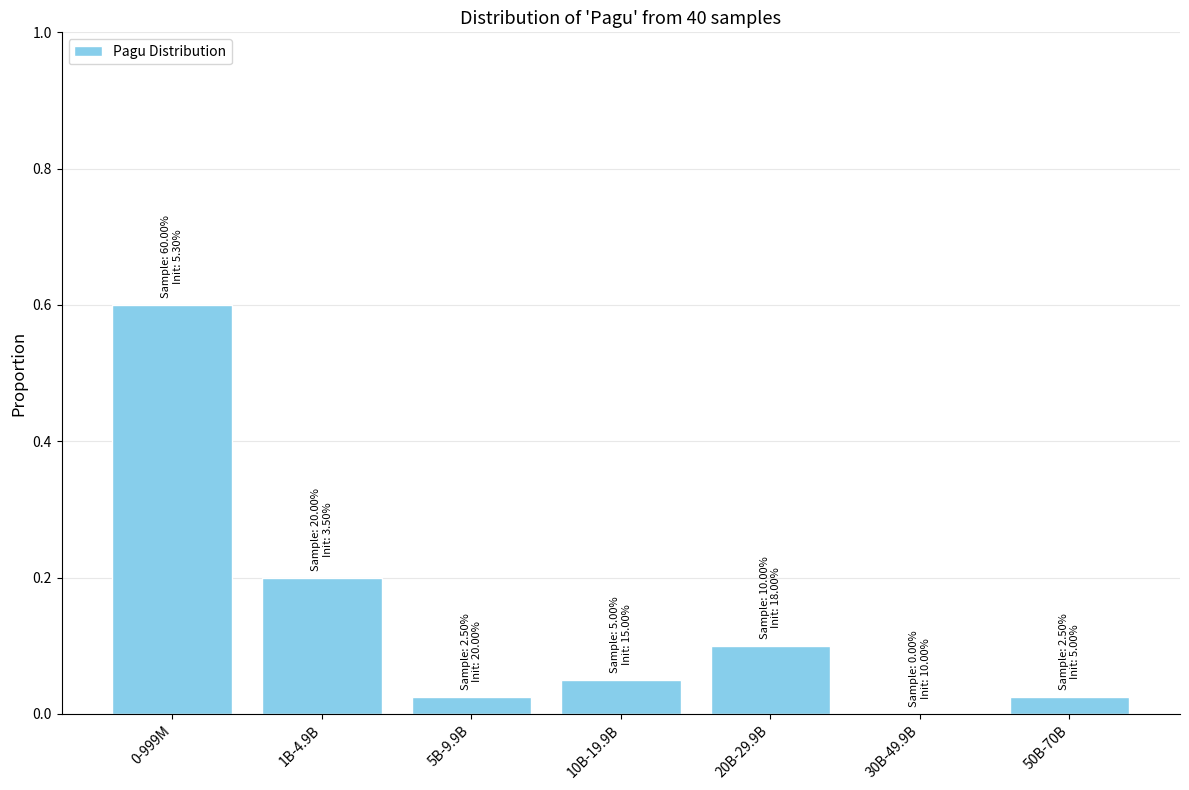

Which has a higher value, 5B-9.9B or 20B-29.9B?

20B-29.9B